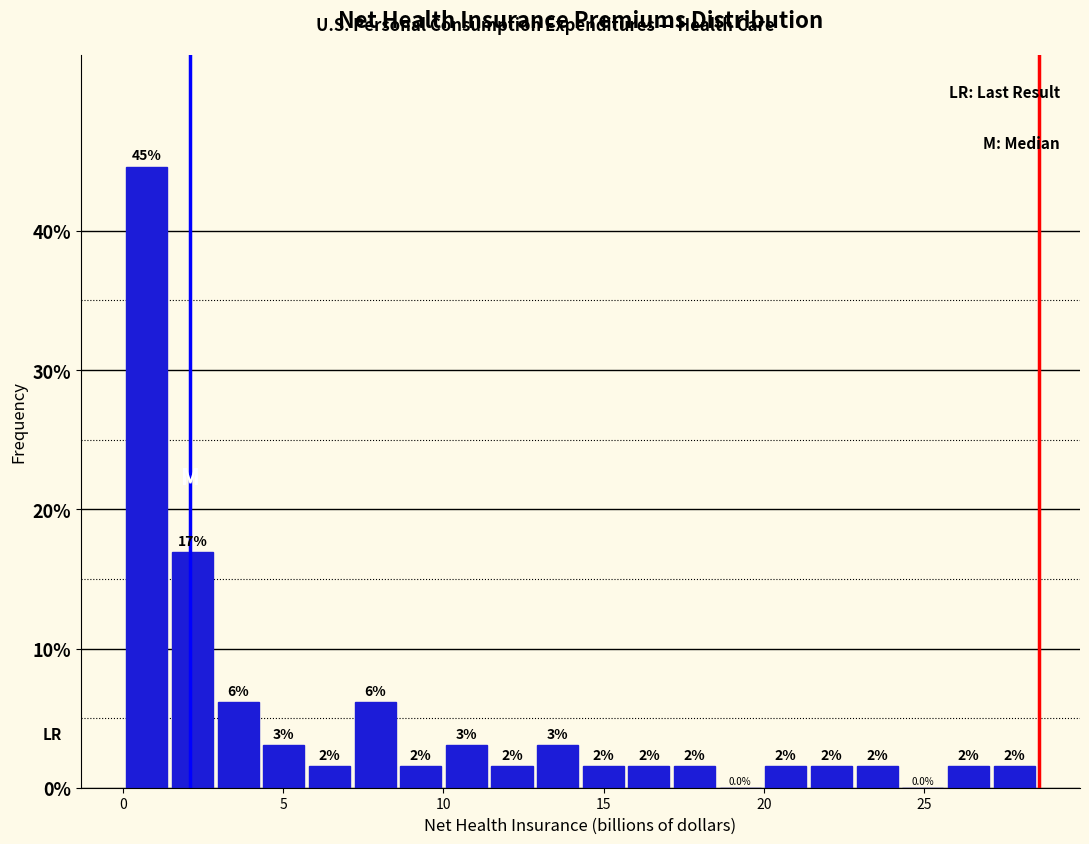

Around what value on the x-axis is the tallest bar? Give the approximate position of its centre, as read against the axis.

0.5